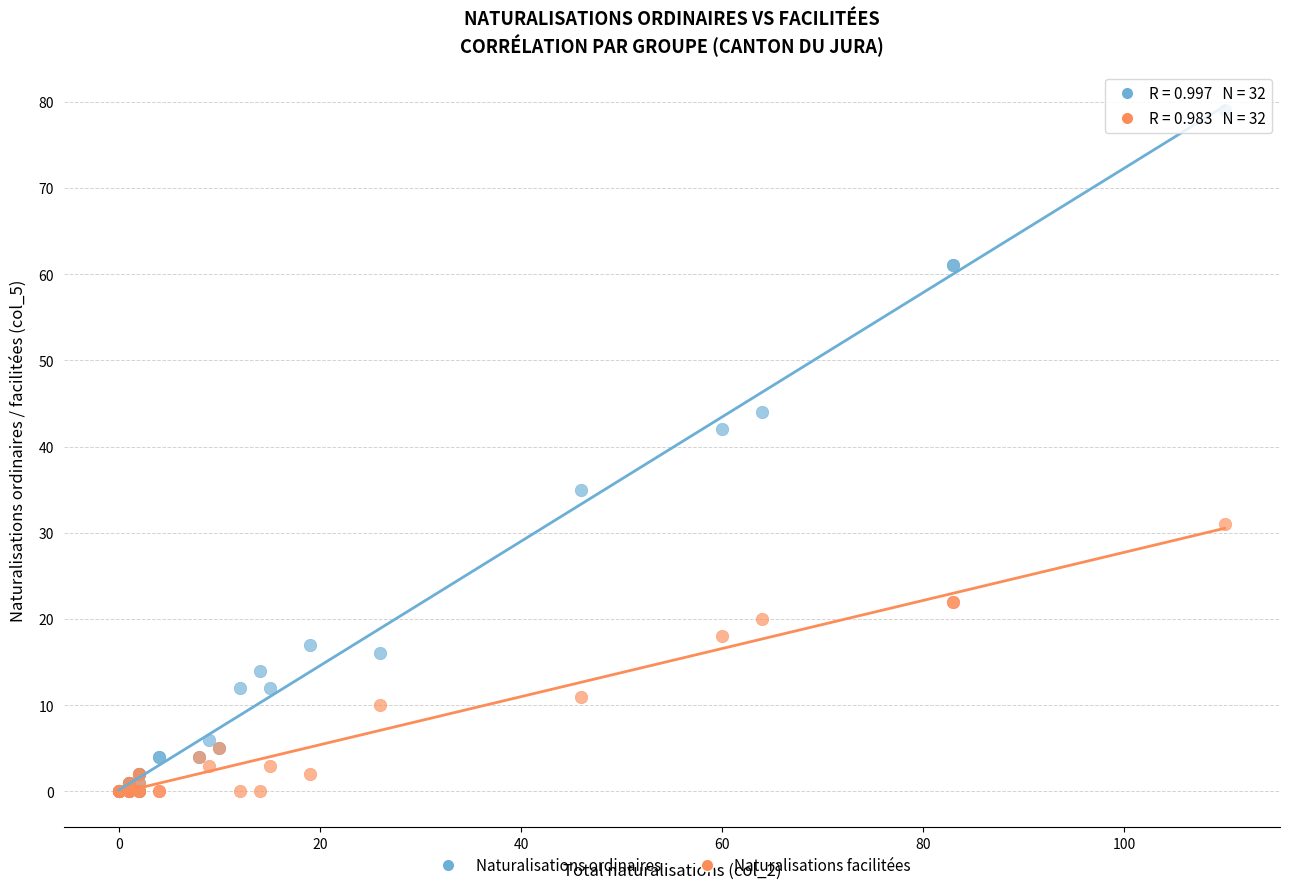

Across all series, what Y value is closest to 39?

42